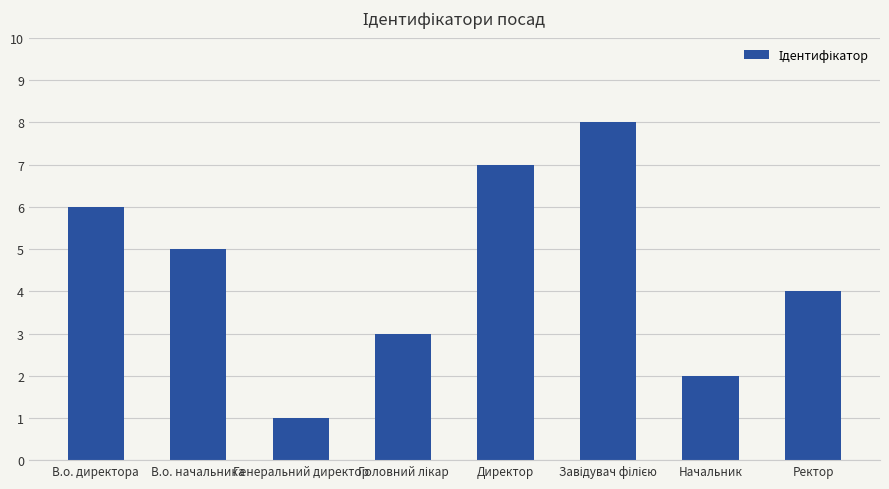

What is the label of the 6th bar from the right?

Генеральний директор